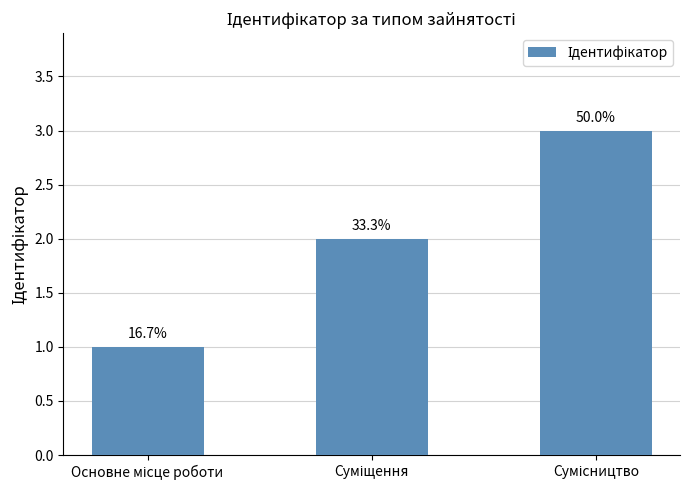

At which label does the data first exceed 2?

Сумісництво